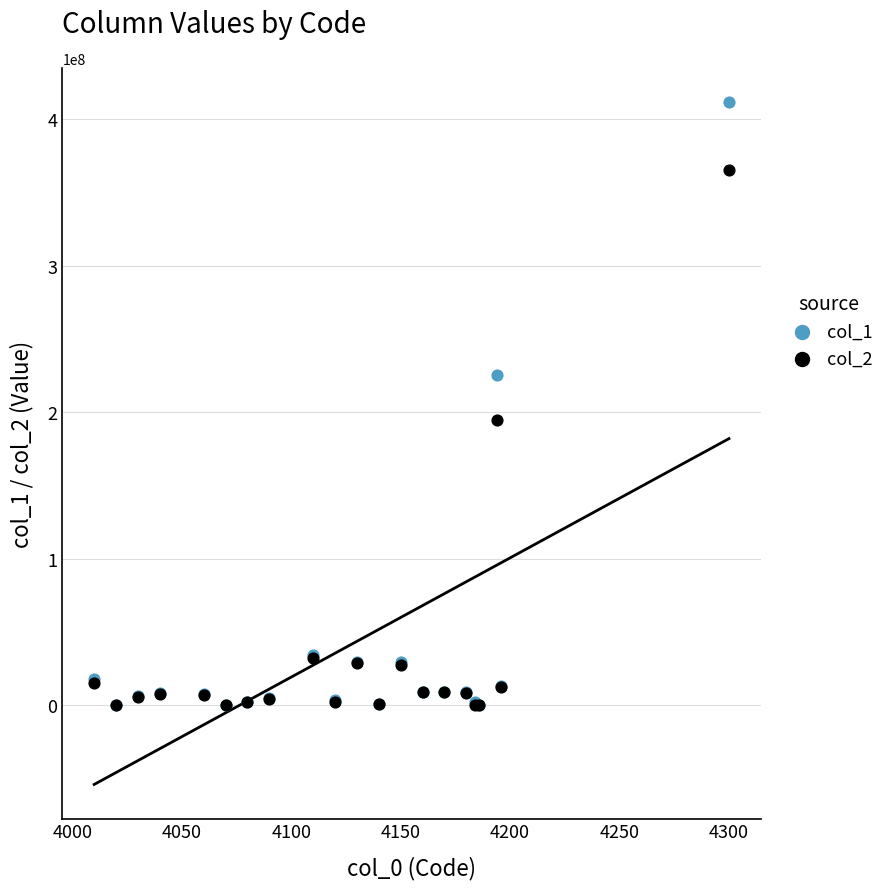

Across all series, what Y value is closest to 205836408?

194716001